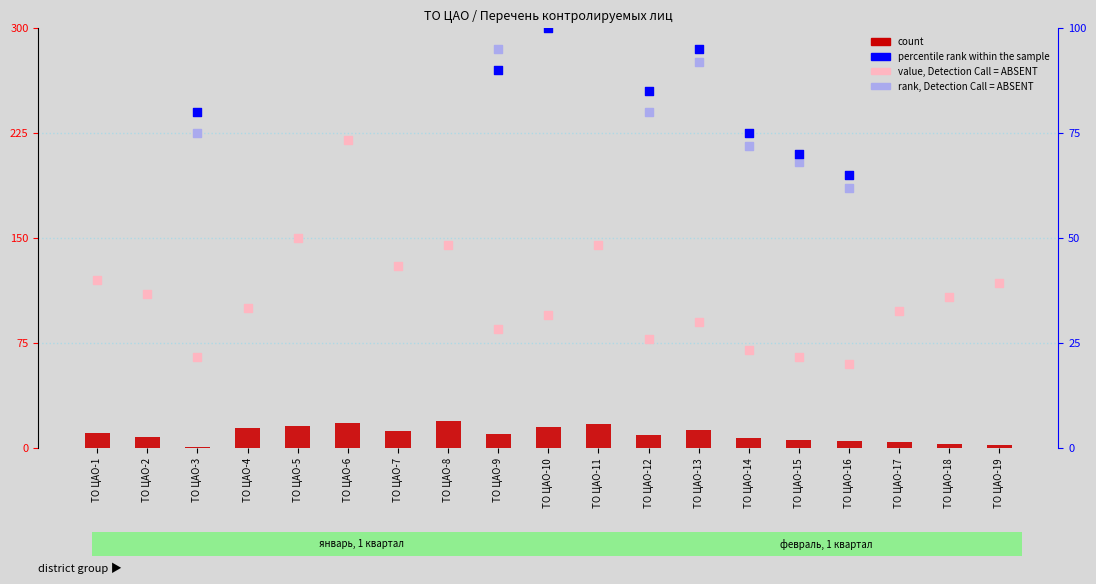

Which series has the largest total across all categories?

percentile rank within the sample